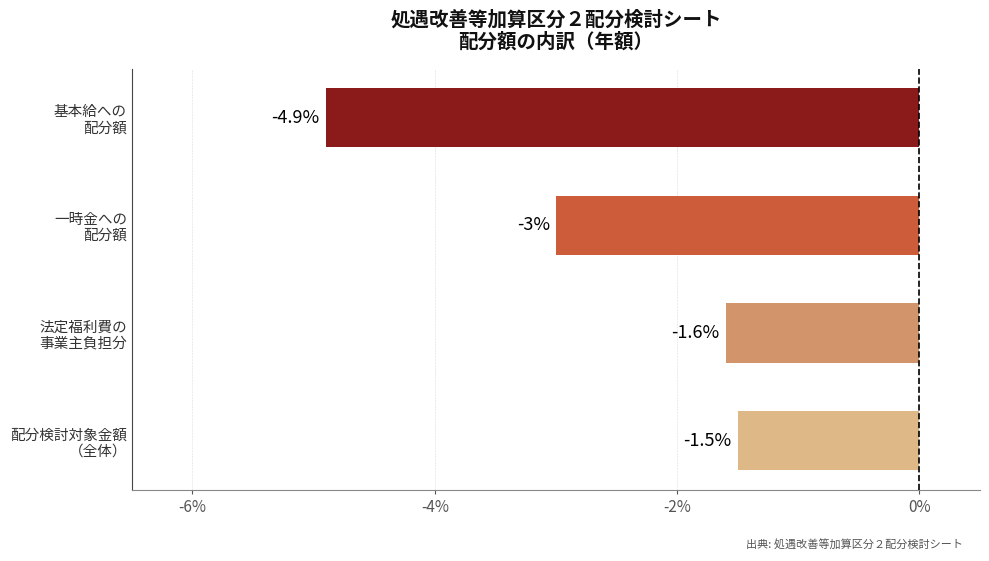

Reading bottom to top, list all the values displayed in this chart.

-1.5	-1.6	-3.0	-4.9